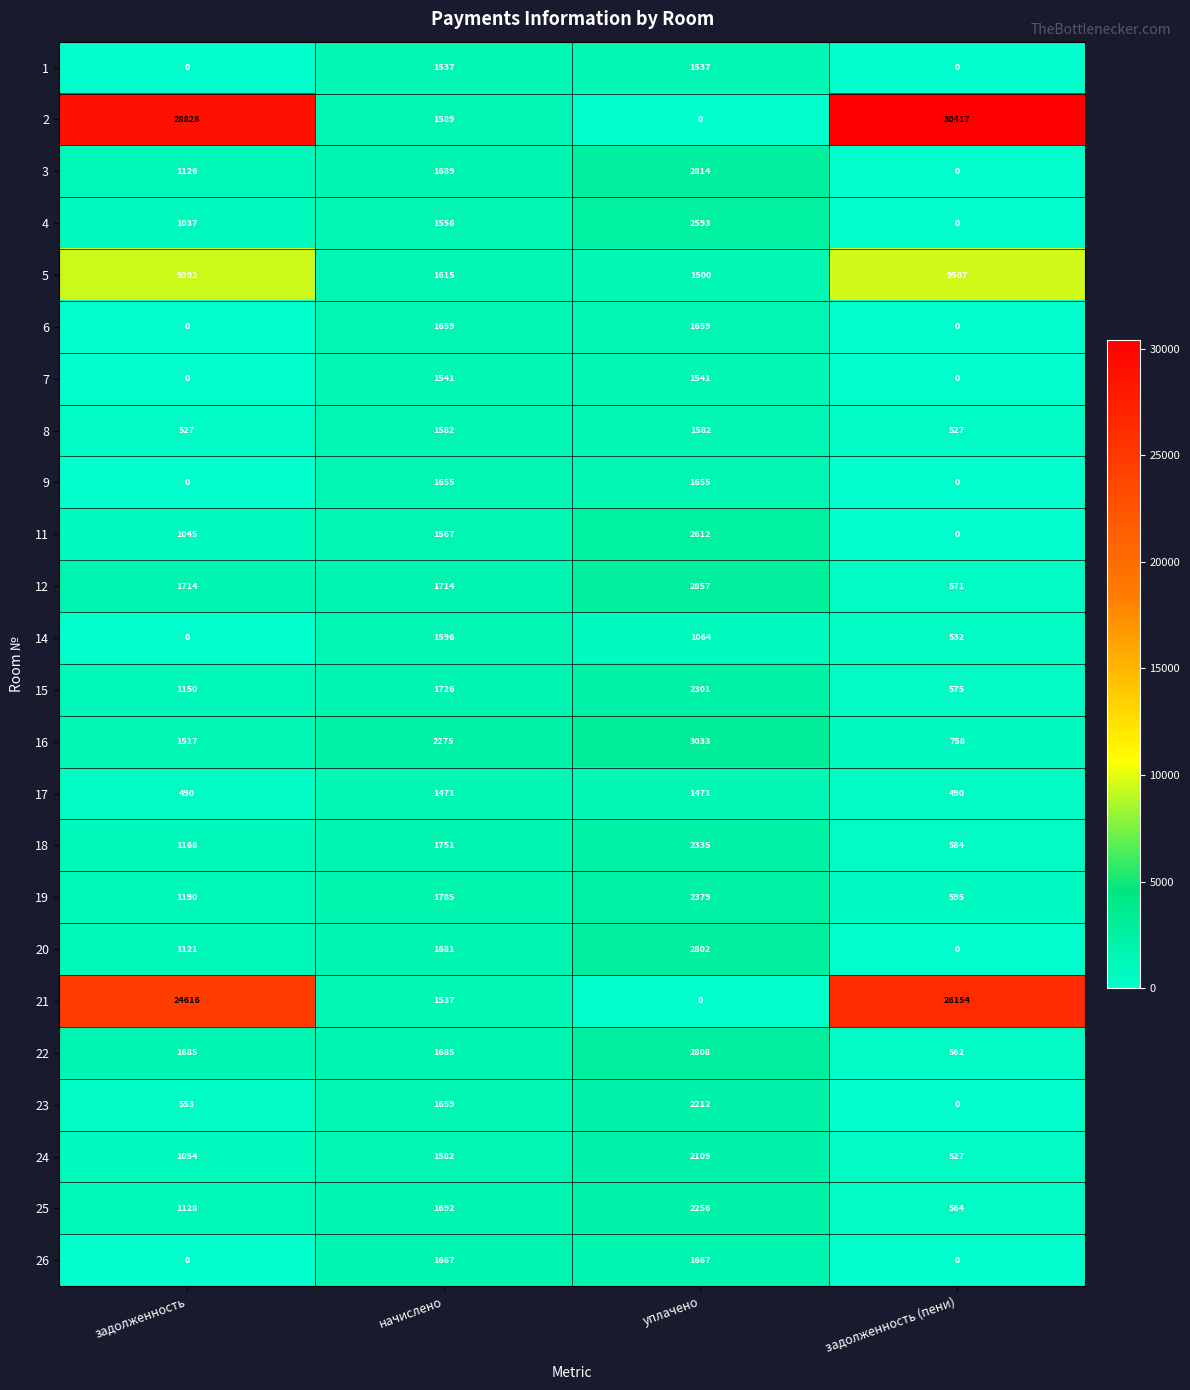

Which series has the largest range (max minus min)?

2